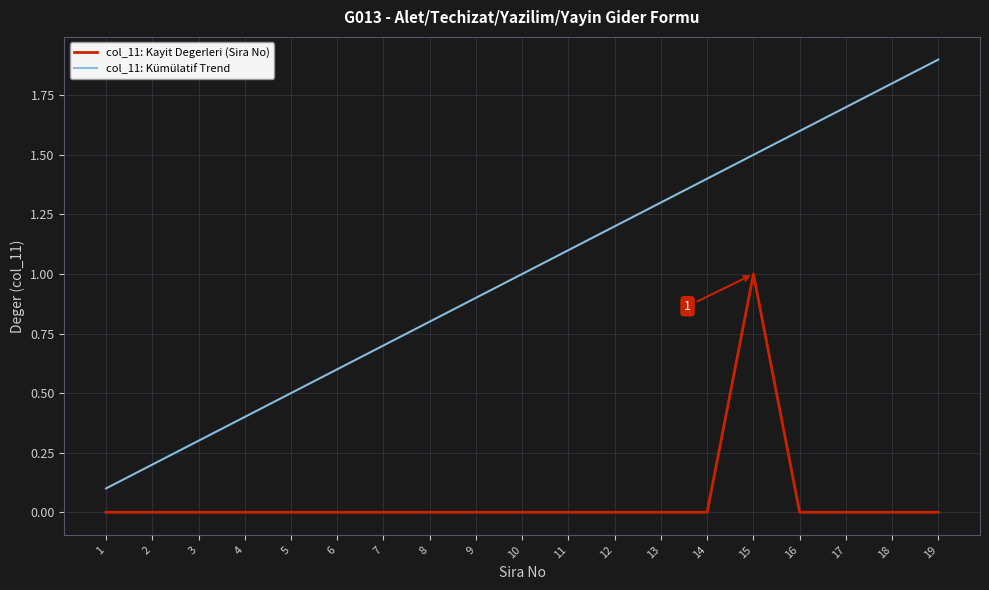

What is the average value of the col_11: Kayit Degerleri (Sira No) series?

0.1